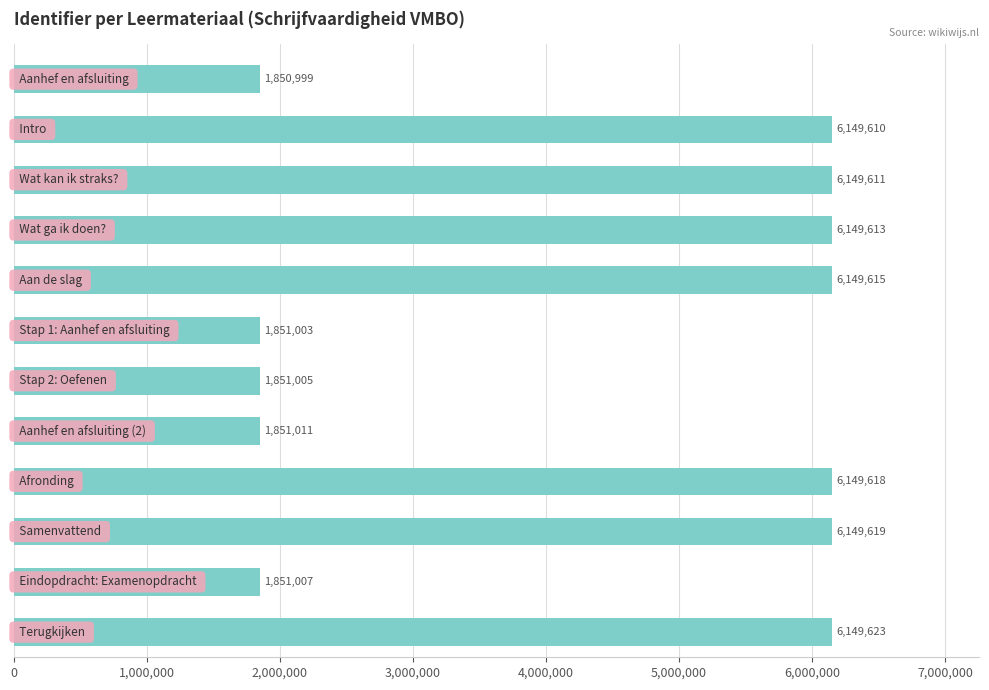

How many bars are there in total?

12